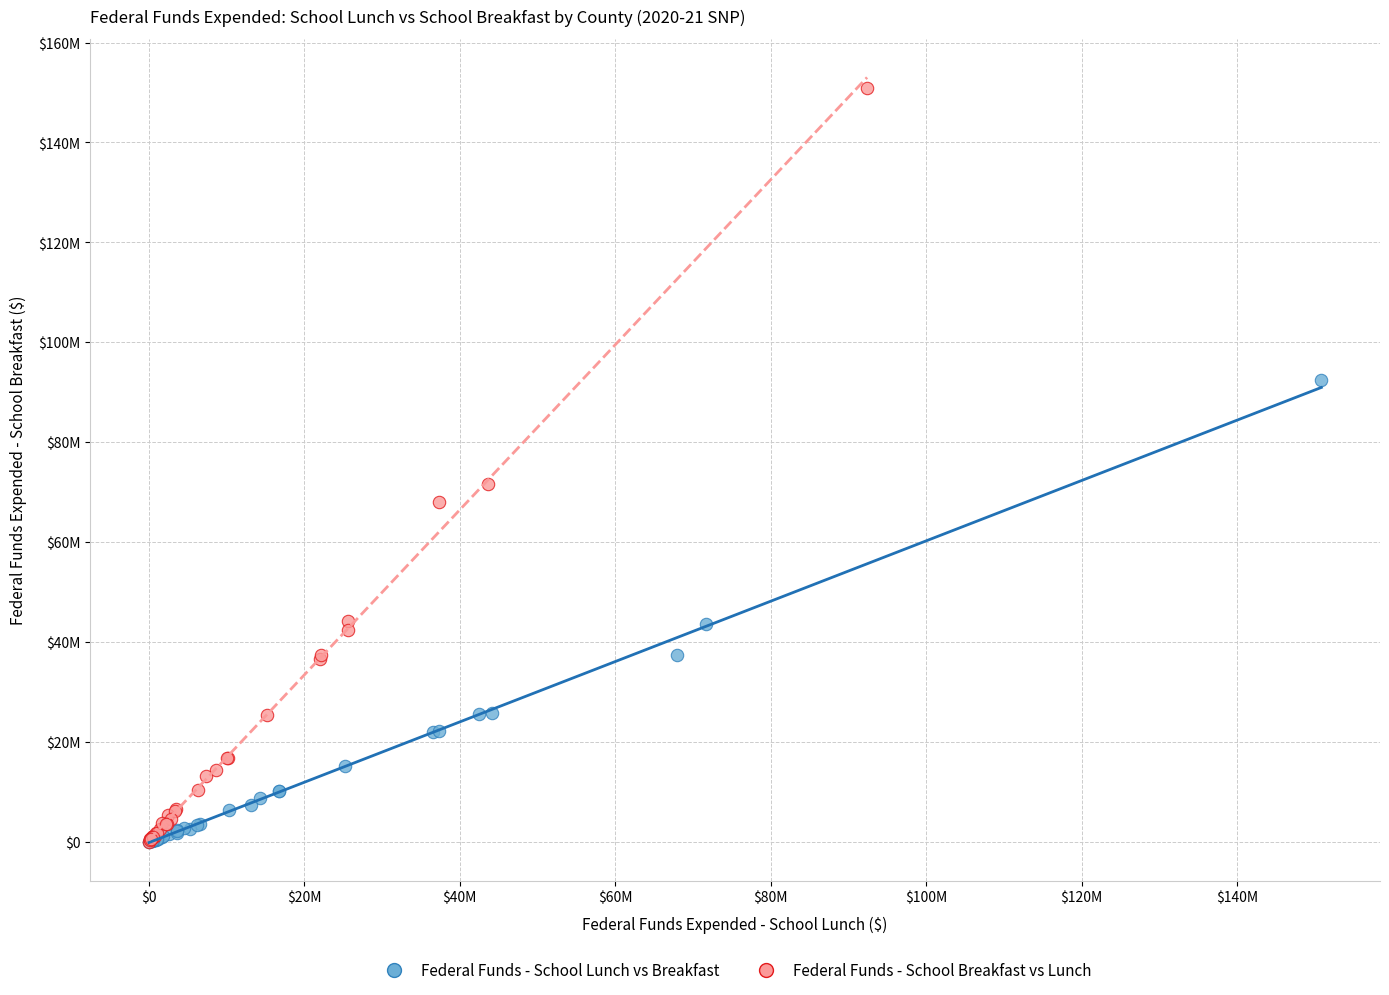

Which series reaches the maximum Y coordinate?

Federal Funds - School Breakfast vs Lunch